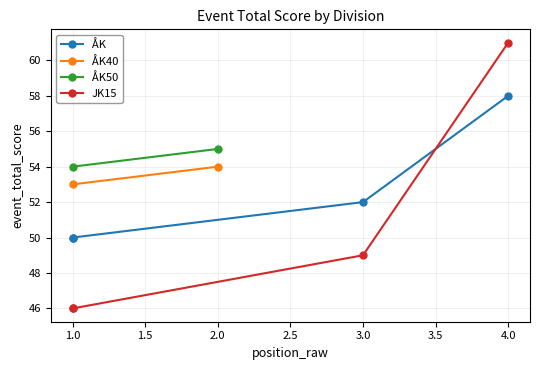

What is the label of the 3rd point from the right?

1.0